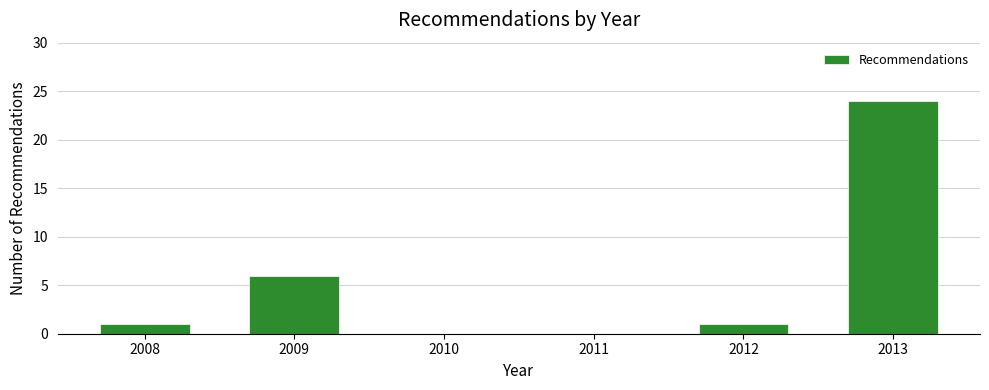

Reading left to right, list every bar in this chart as the range it spans on the x-axis followed by its height. The values are not printed on the chart, so give them approximately, as read against the axis.

2007.5 to 2008.5: 1
2008.5 to 2009.5: 6
2009.5 to 2010.5: 0
2010.5 to 2011.5: 0
2011.5 to 2012.5: 1
2012.5 to 2013.5: 24